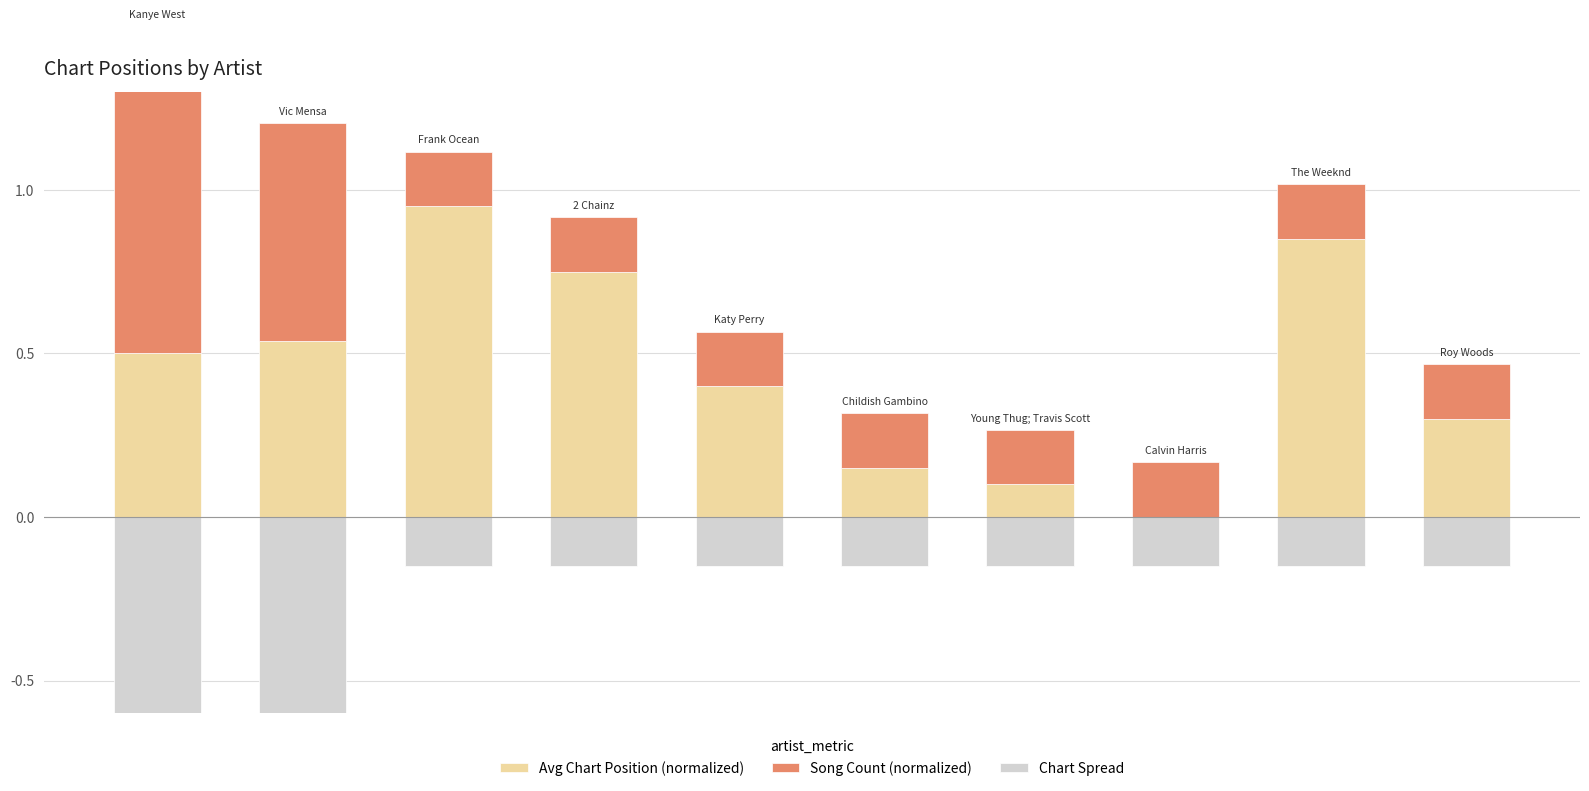

List the labels in order of Avg Chart Position (normalized) value, largest first.

2, 8, 3, 1, 0, 4, 9, 5, 6, 7